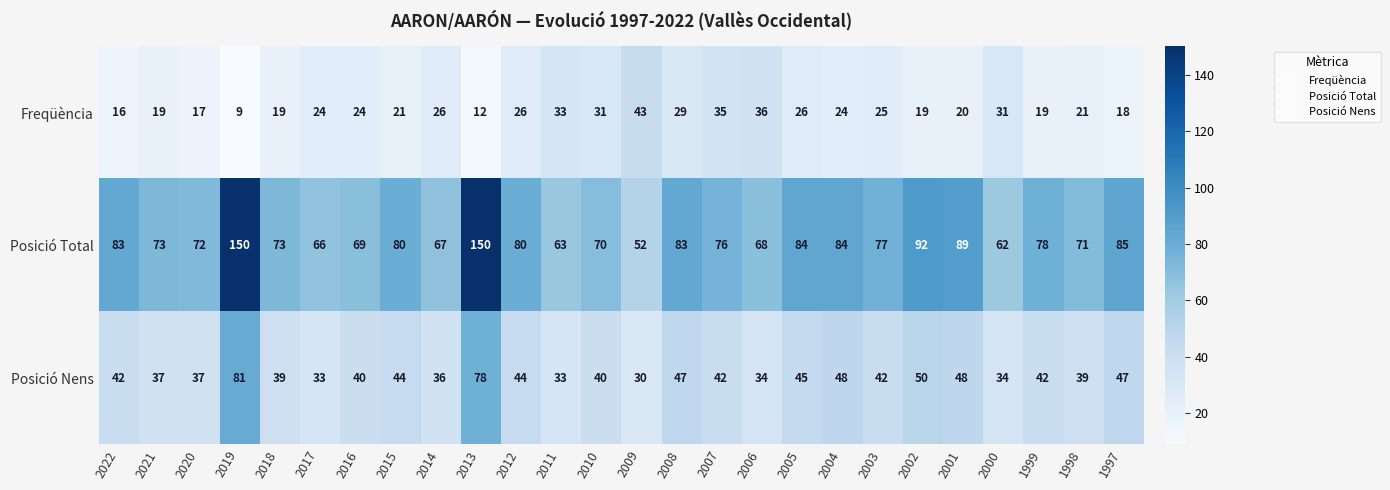

What is the spread (max minus min) of values at 2011?

30